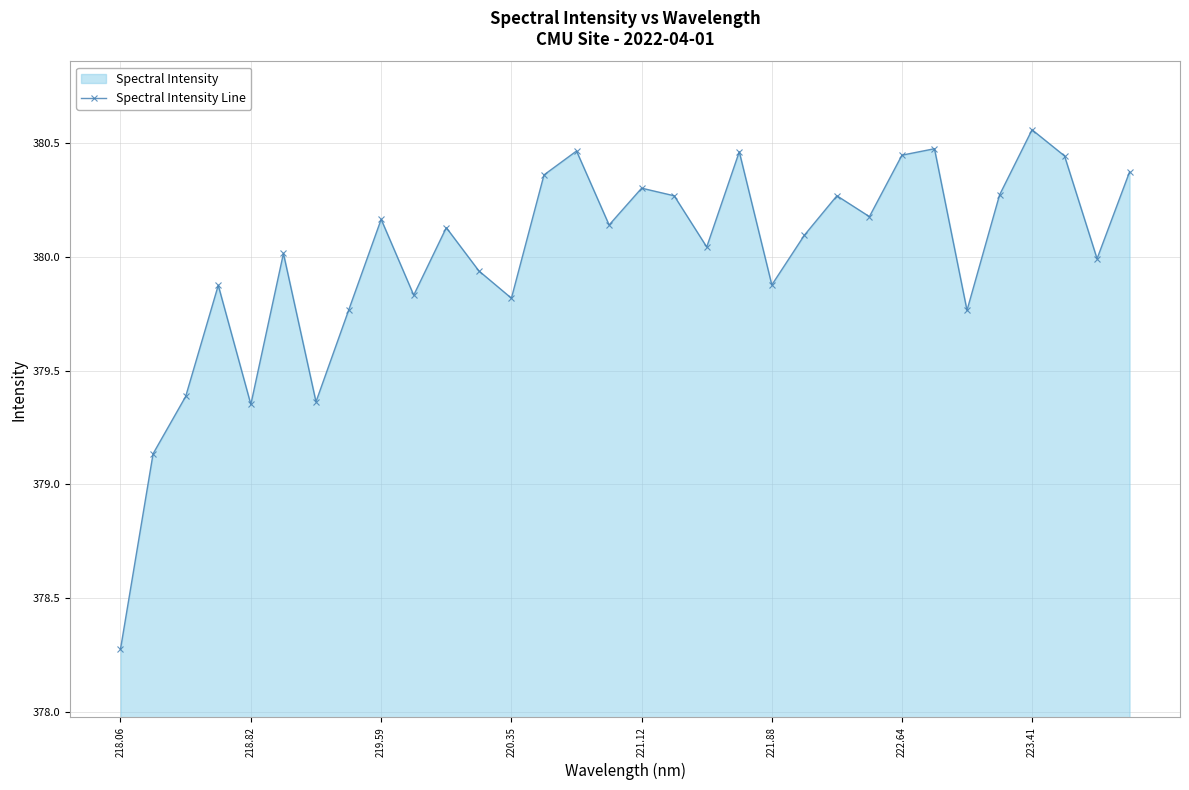

What is the difference between the maximum and second lowest values?

1.4